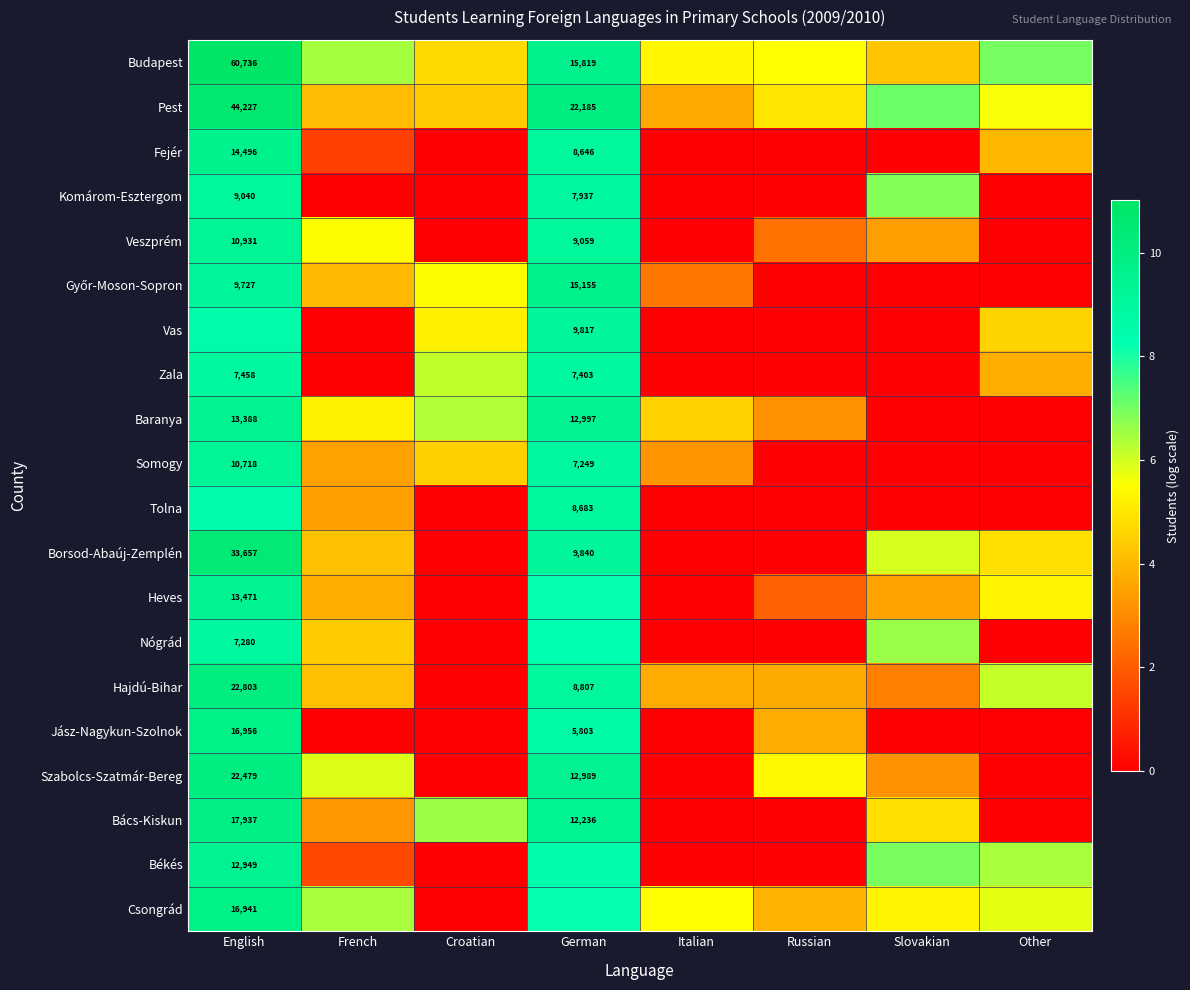

Which has a higher value, French or Russian?

French